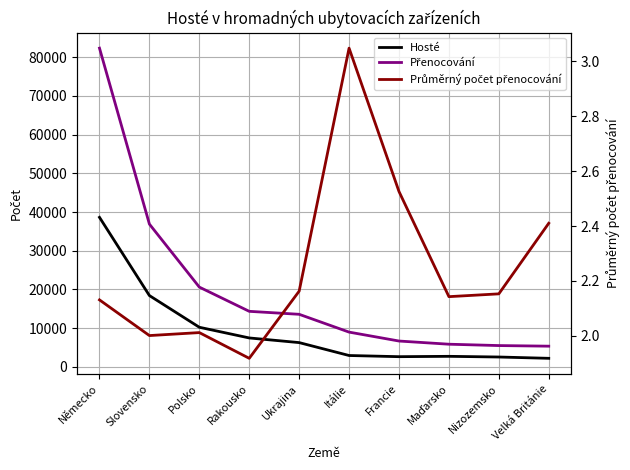

What is the total value across all series at Velká Británie?

7586.4